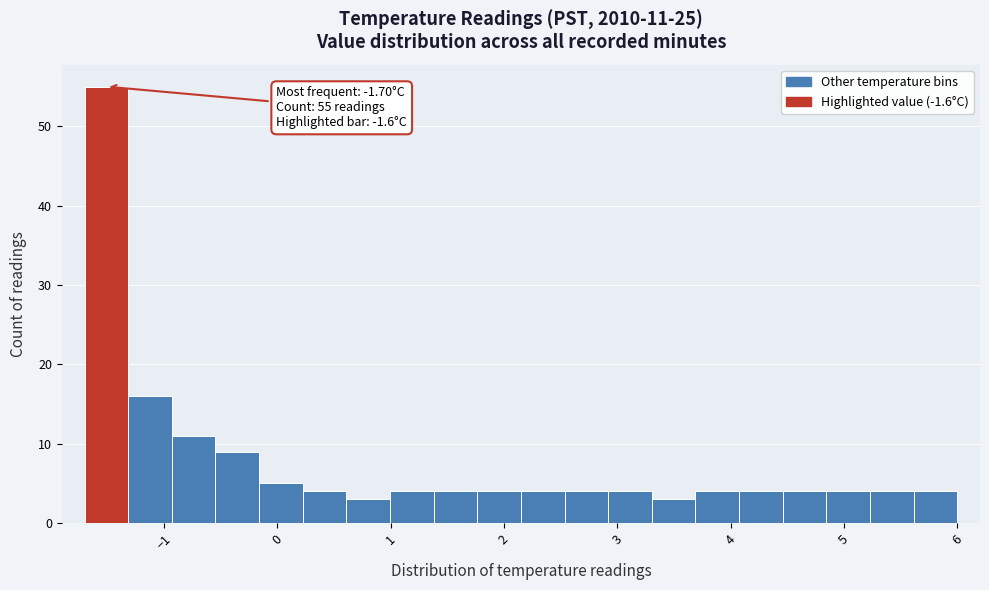

Read against the x-axis, roughly where is the centre of the tallest bar?

-1.5